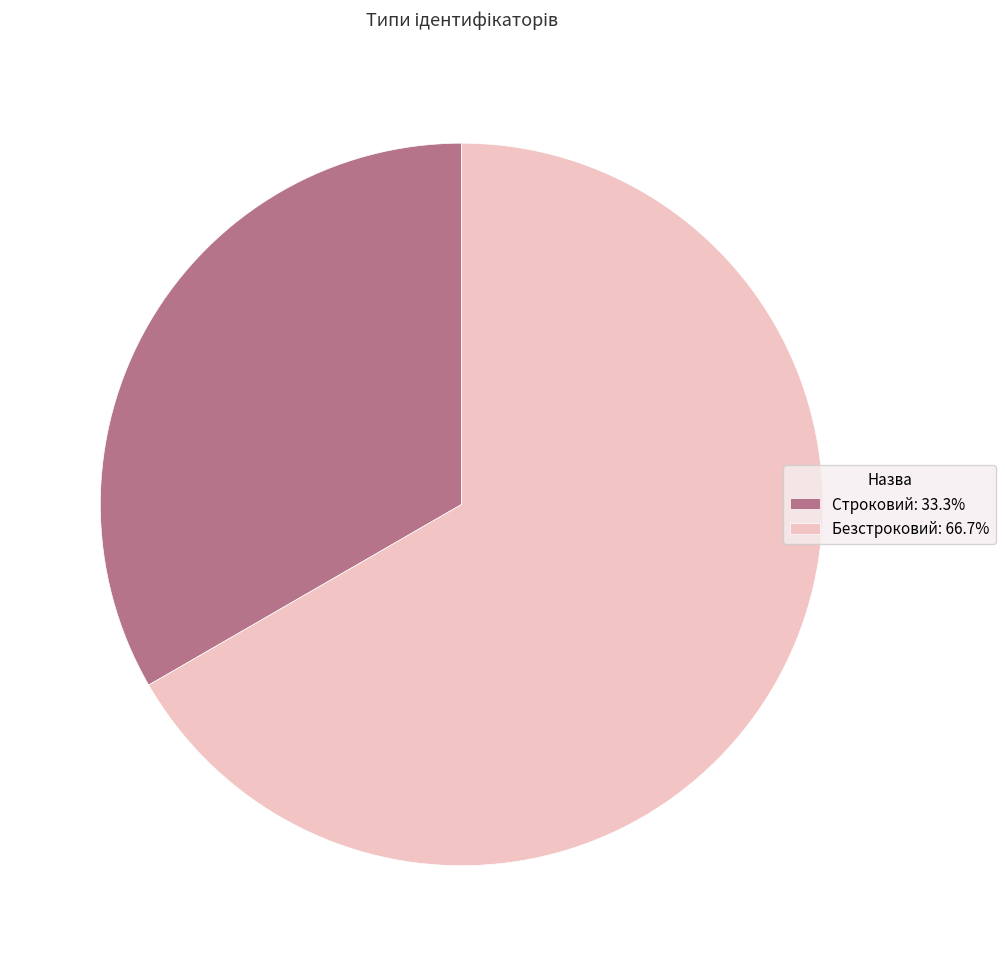

Is the sum of Безстроковий and Строковий greater than half?

Yes